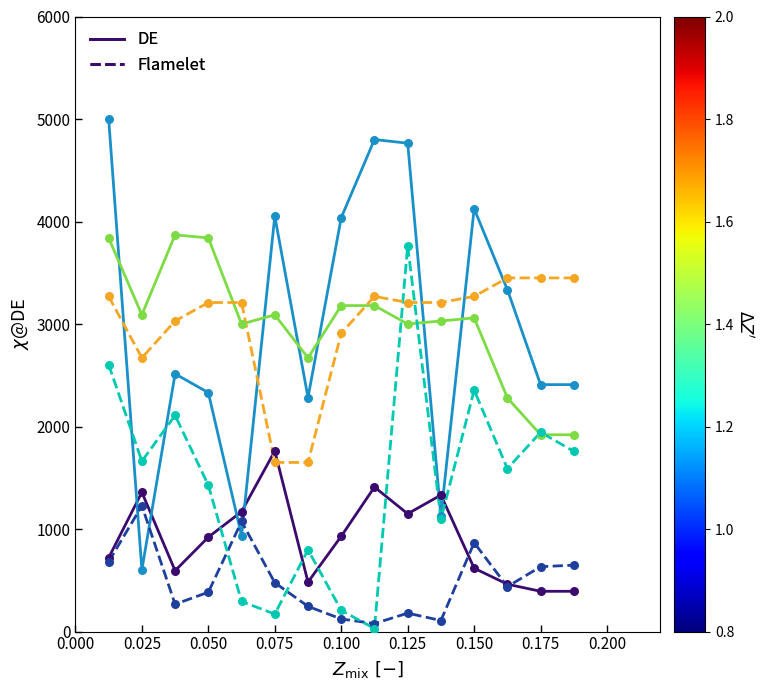

What is the maximum value shown in the chart?

5004.0